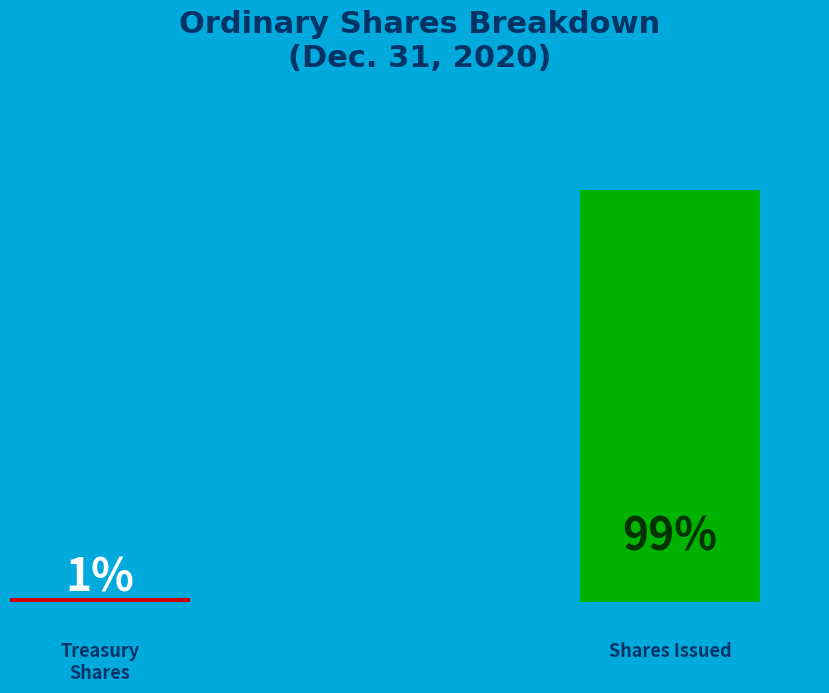

To the nearest percent, what is the difference between the Treasury stock, shares and Ordinary shares, shares issued slice percentages?

98%